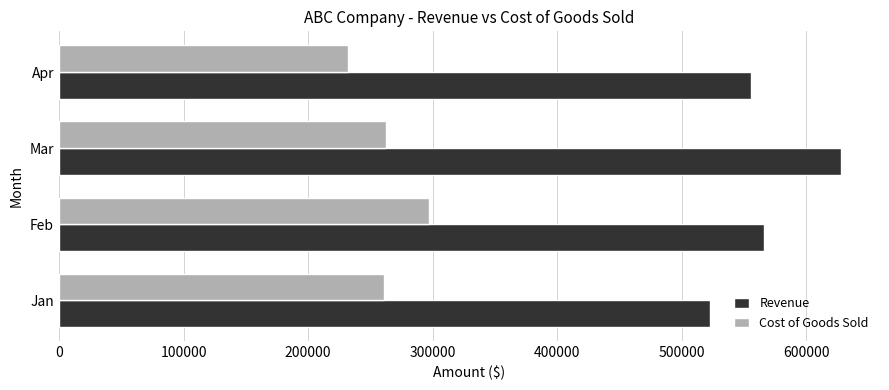

What is the sum of all Revenue values?

2271495